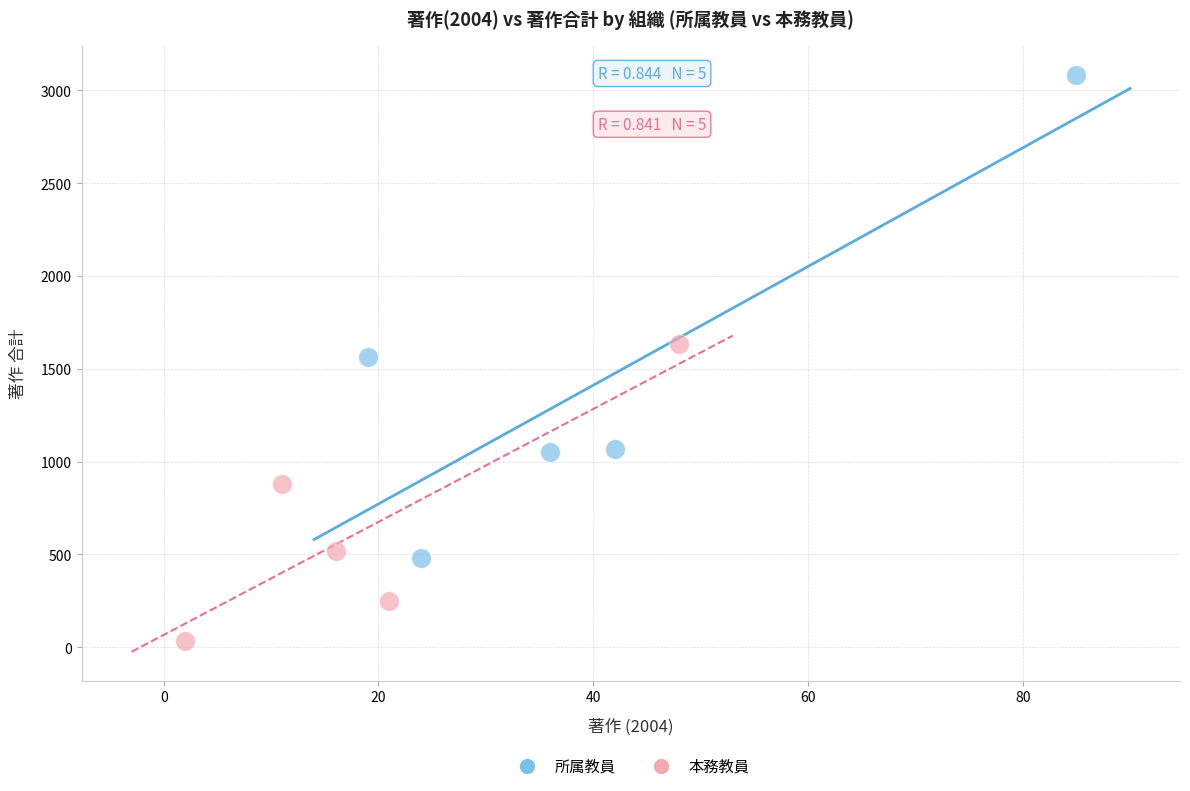

Which series contains the highest Y value?

所属教員